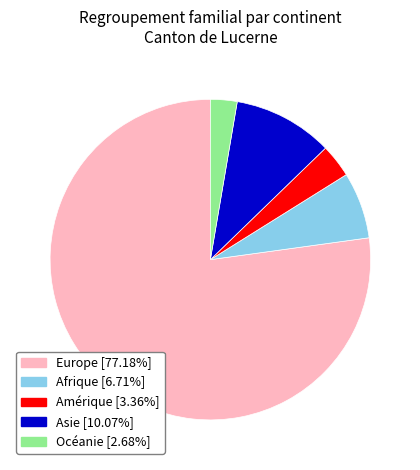

Rank the categories by value from lowest to highest.

Océanie, Amérique, Afrique, Asie, Europe